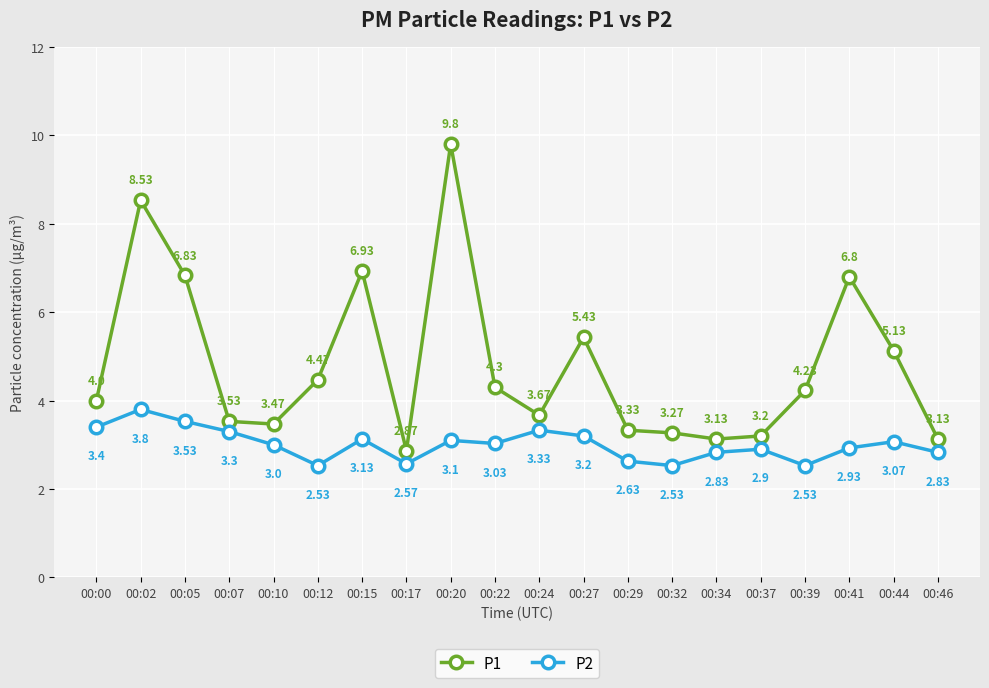

What is the spread (max minus min) of values at 00:05?

3.3